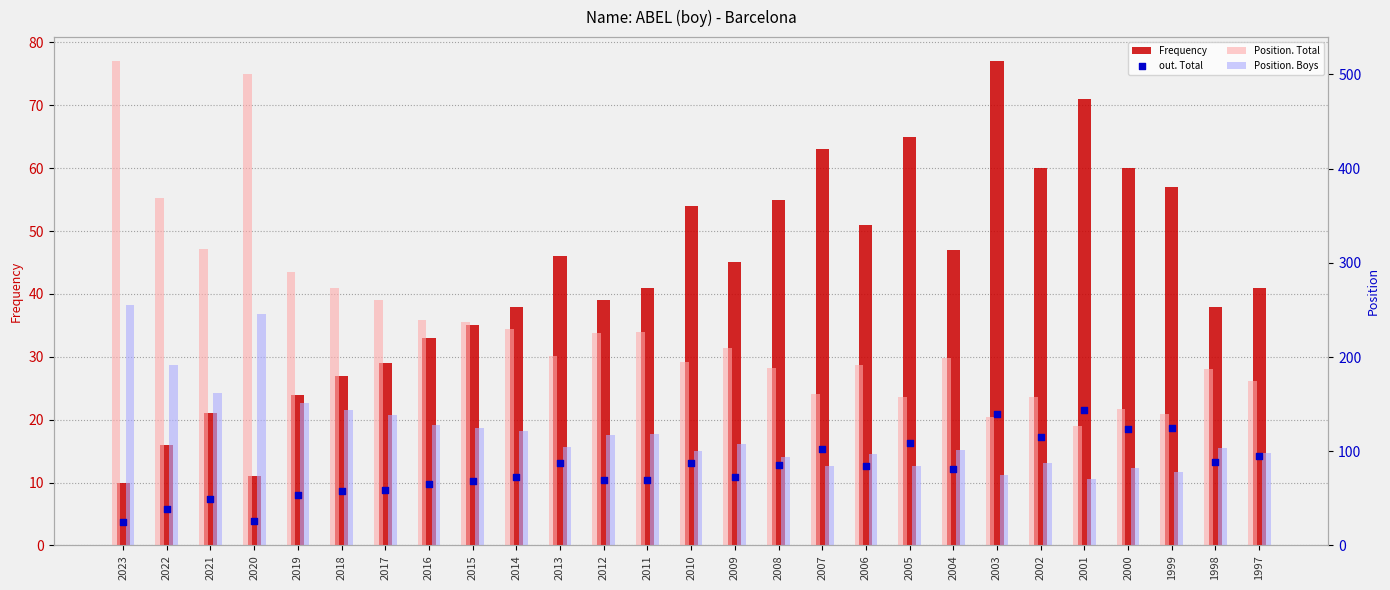

At how many categories does at least one series exceed 465?

2